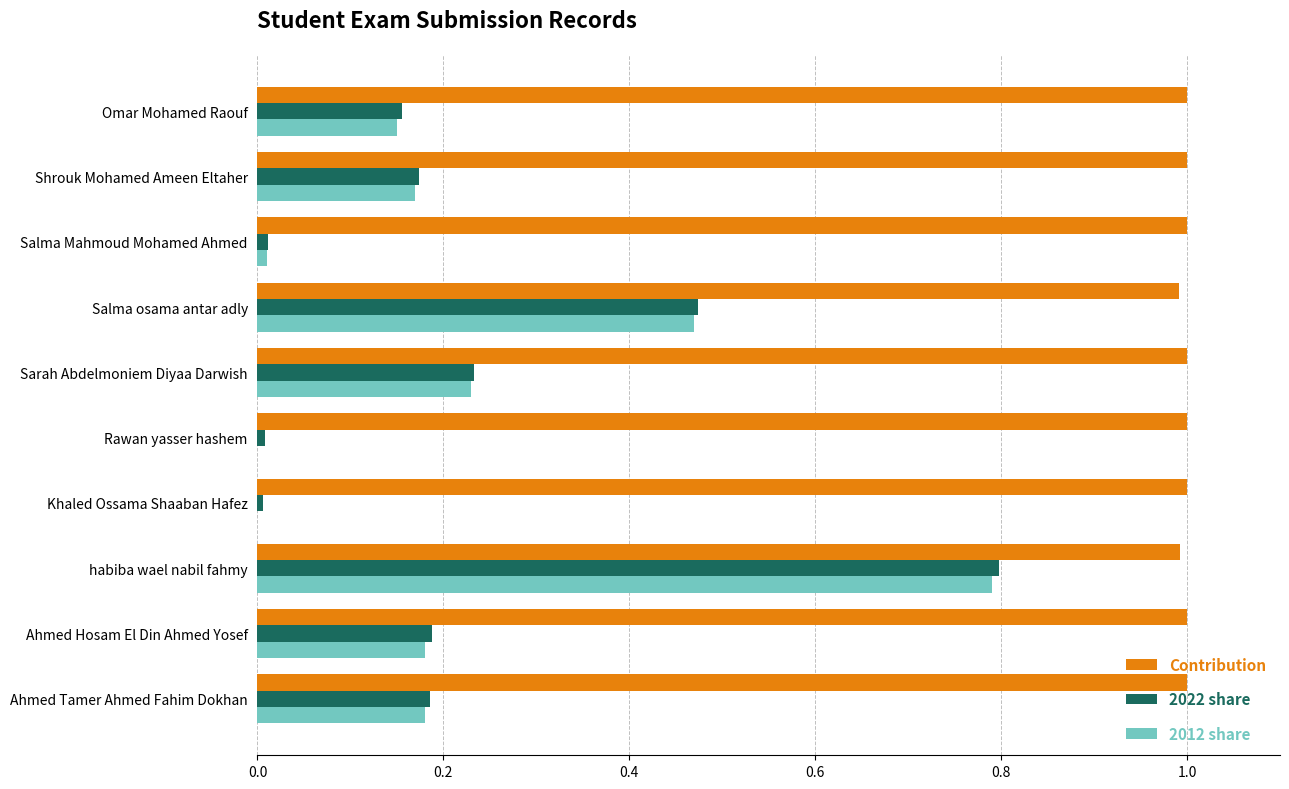

What is the total value across all series at habiba wael nabil fahmy?

2.6